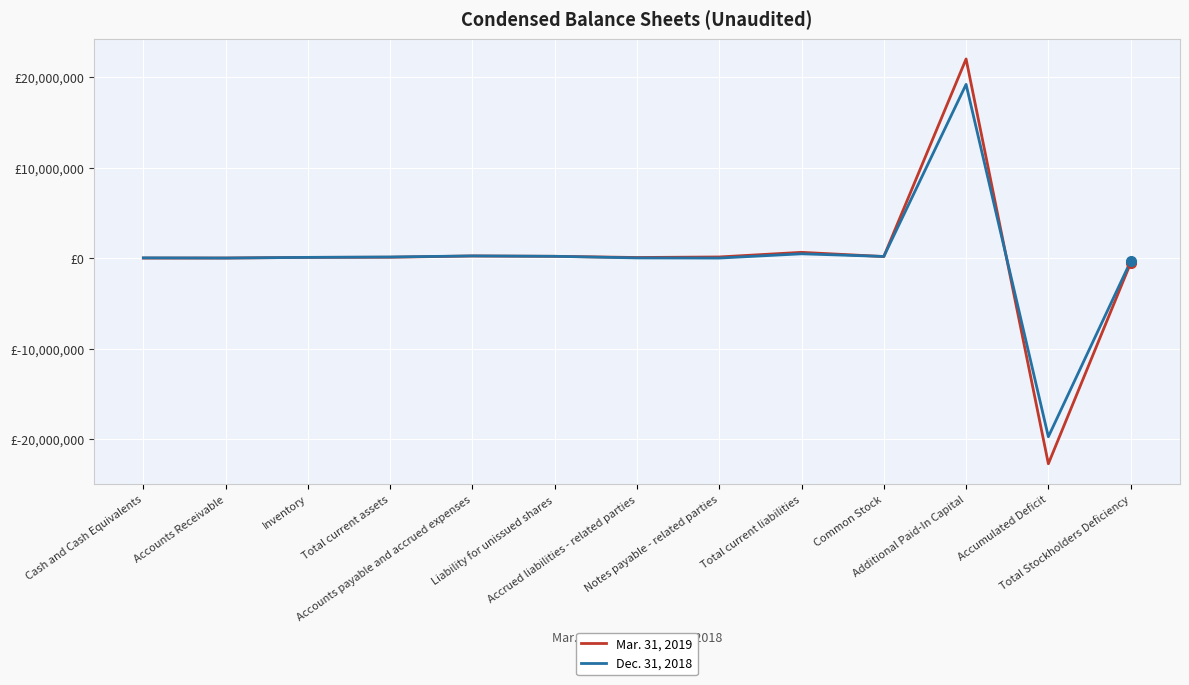

Does the chart have visible grid lines?

Yes